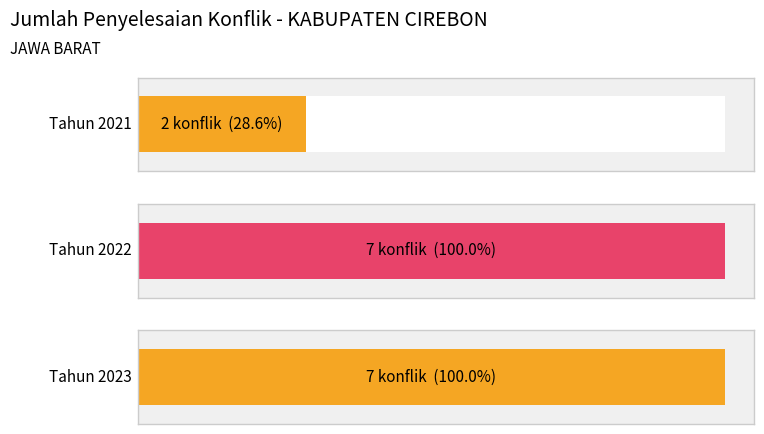

Between 2023 and 2022, which is larger?

2023